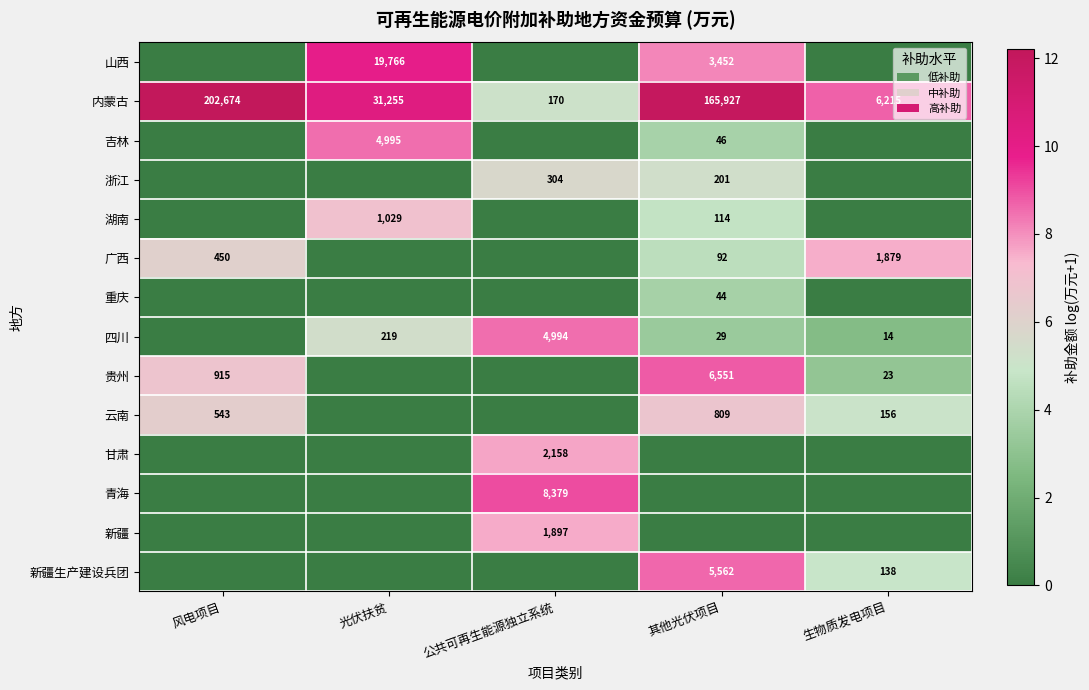

What is the minimum value for 内蒙古?

170